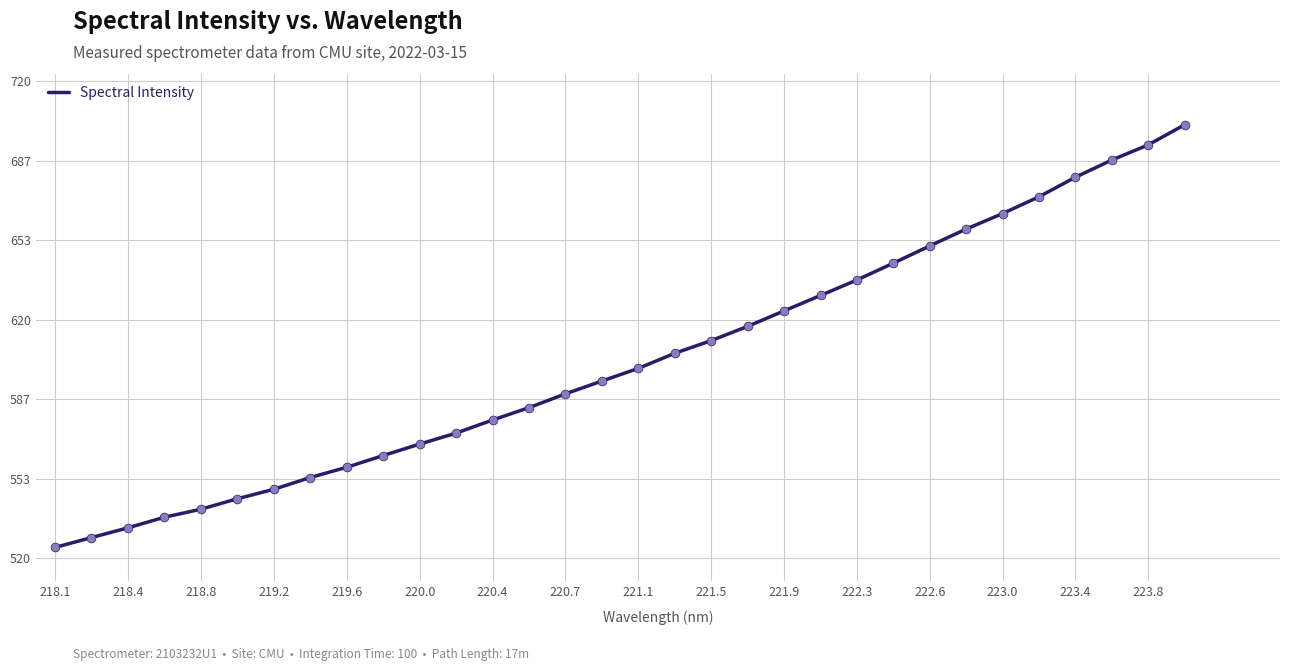

What is the greatest value displayed?

701.8